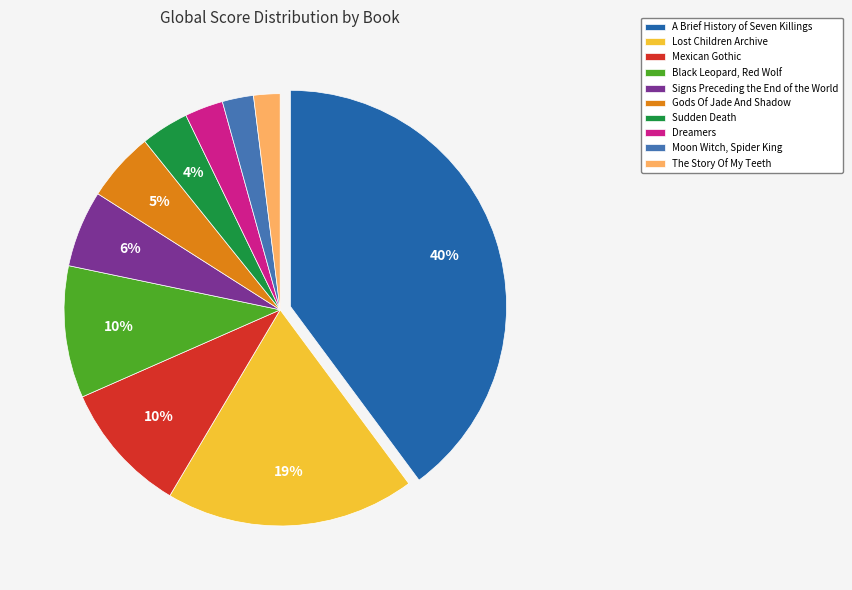

True or false: The Story Of My Teeth accounts for 1% of the total.

False